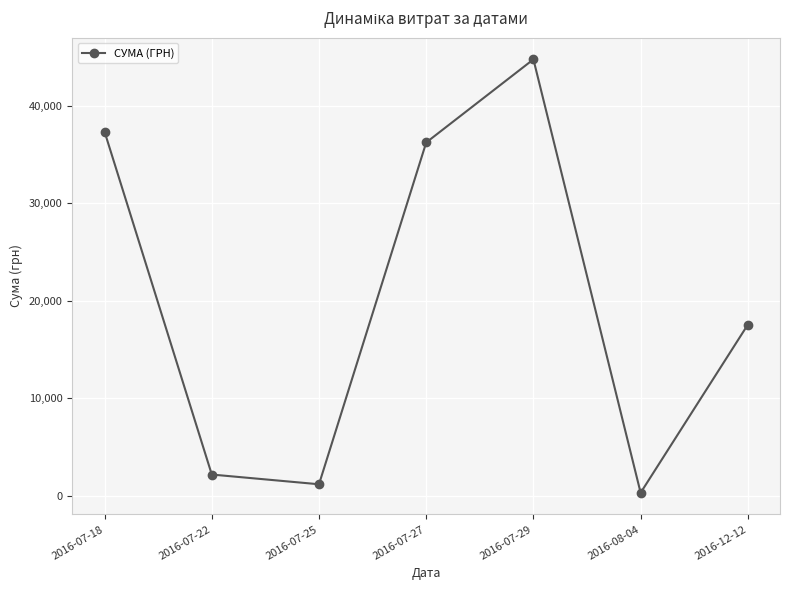

Where is the first local minimum?

2016-07-25